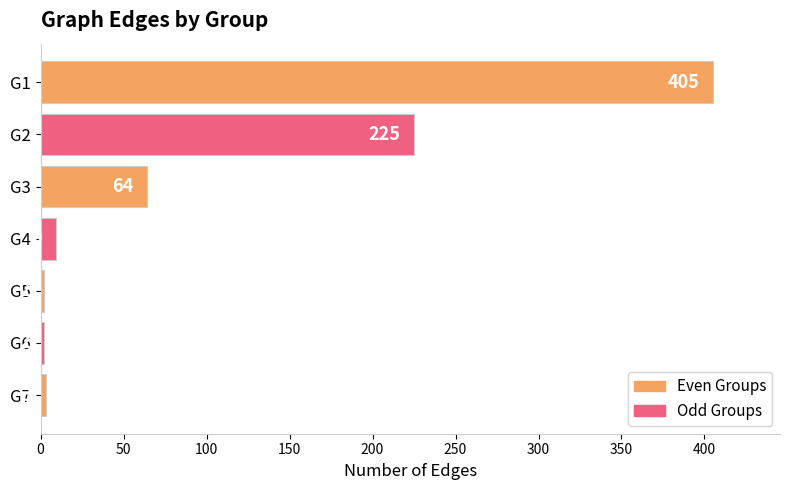

Is it true that the value at G2 is 392?

False